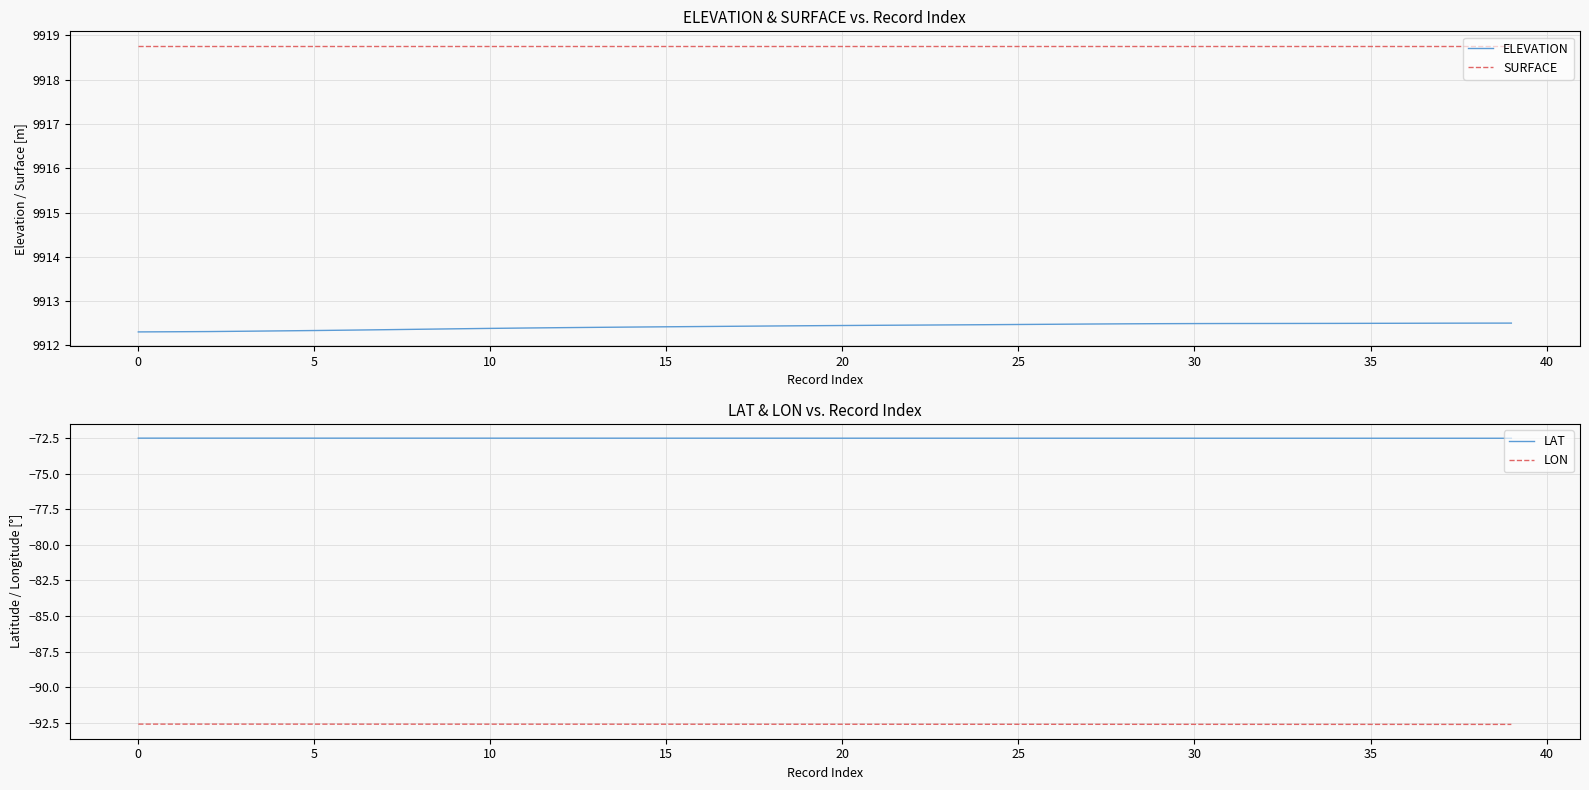

True or false: ELEVATION and LAT cross at least once.

False